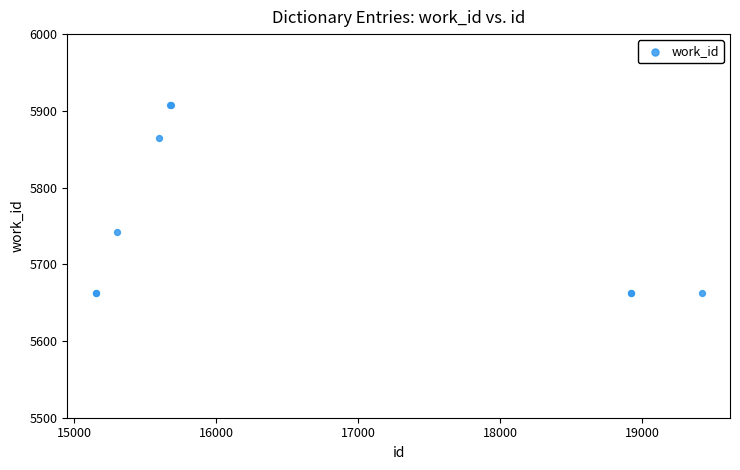

What Y value in the scatter plot is closest to 5785?

5742